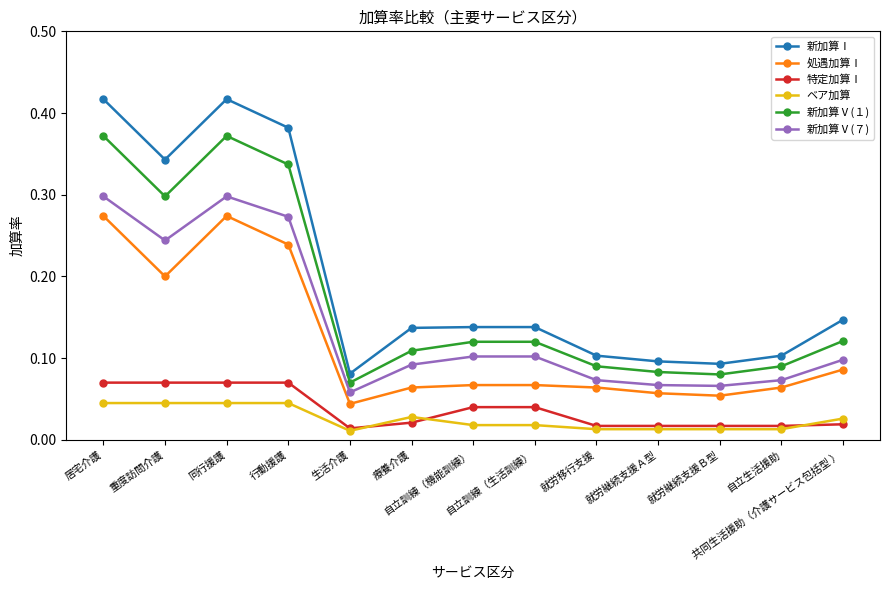

List the series in order of their peak value, lowest first.

ベア加算, 特定加算Ⅰ, 処遇加算Ⅰ, 新加算Ⅴ(７), 新加算Ⅴ(１), 新加算Ⅰ